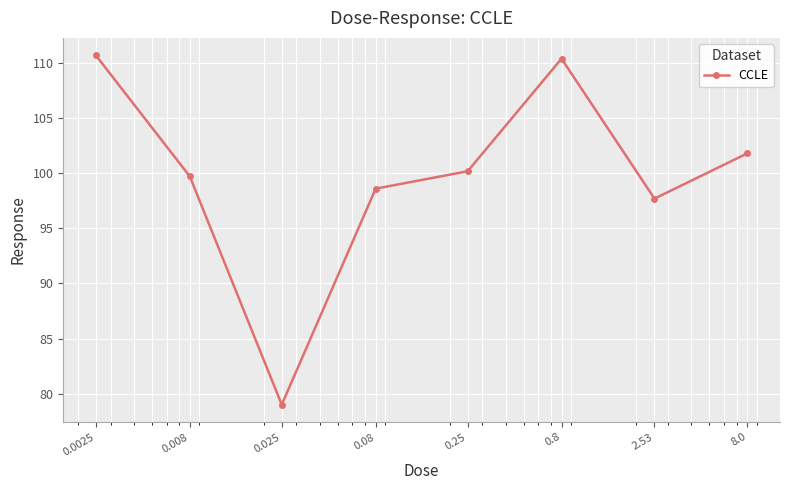

How many points are higher than both their immediate neighbors (excluding endpoints)?

1